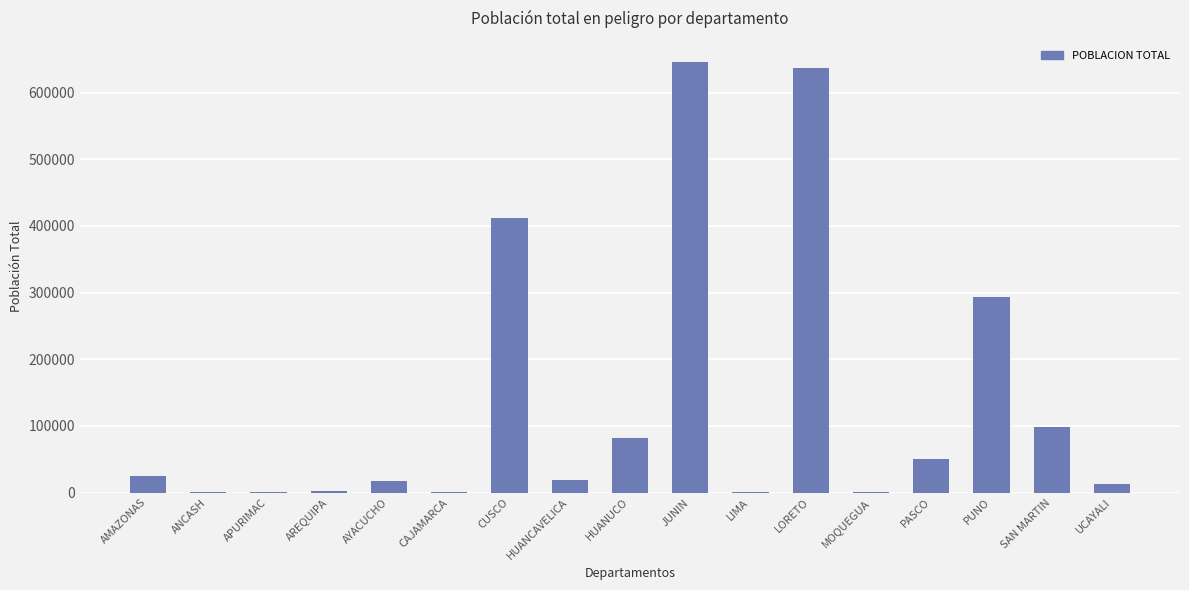

Where is the data nearest to the value 322817?

PUNO